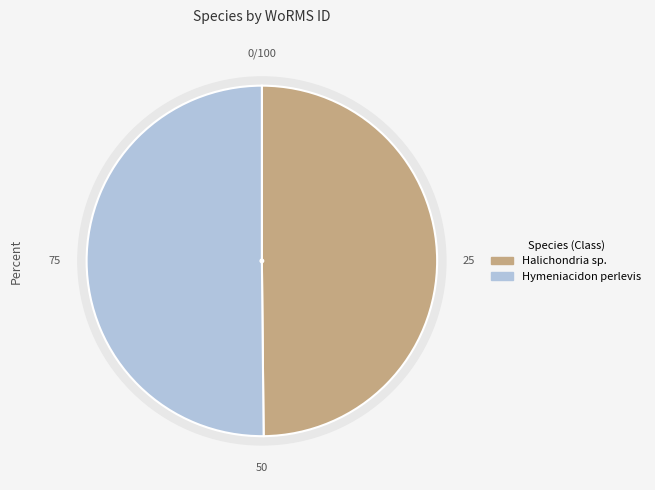

Which category has the smallest portion of the pie?

Halichondria sp.